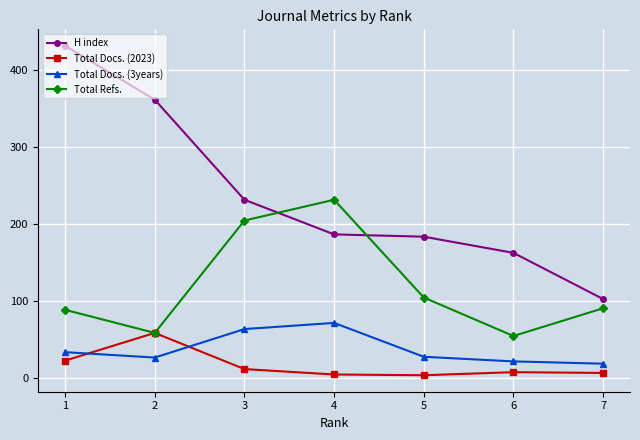

Which series has the largest total across all categories?

H index